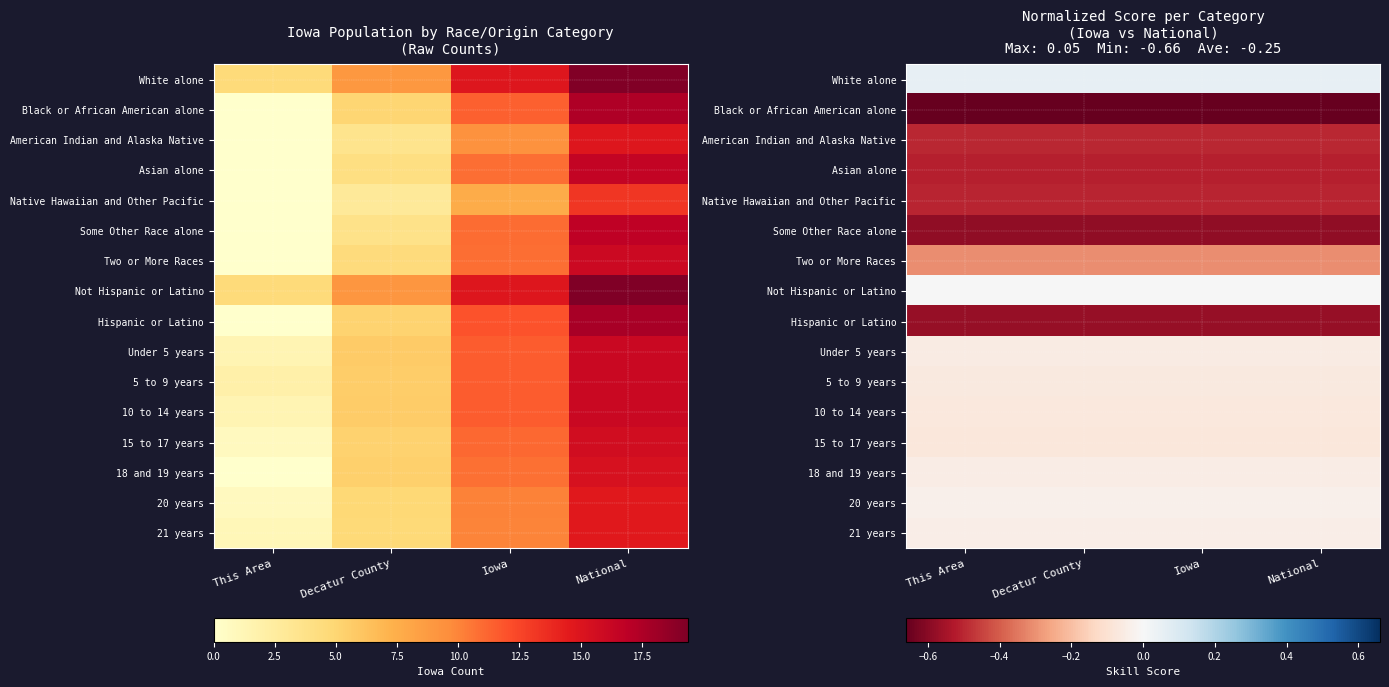

Which series has the largest range (max minus min)?

White alone